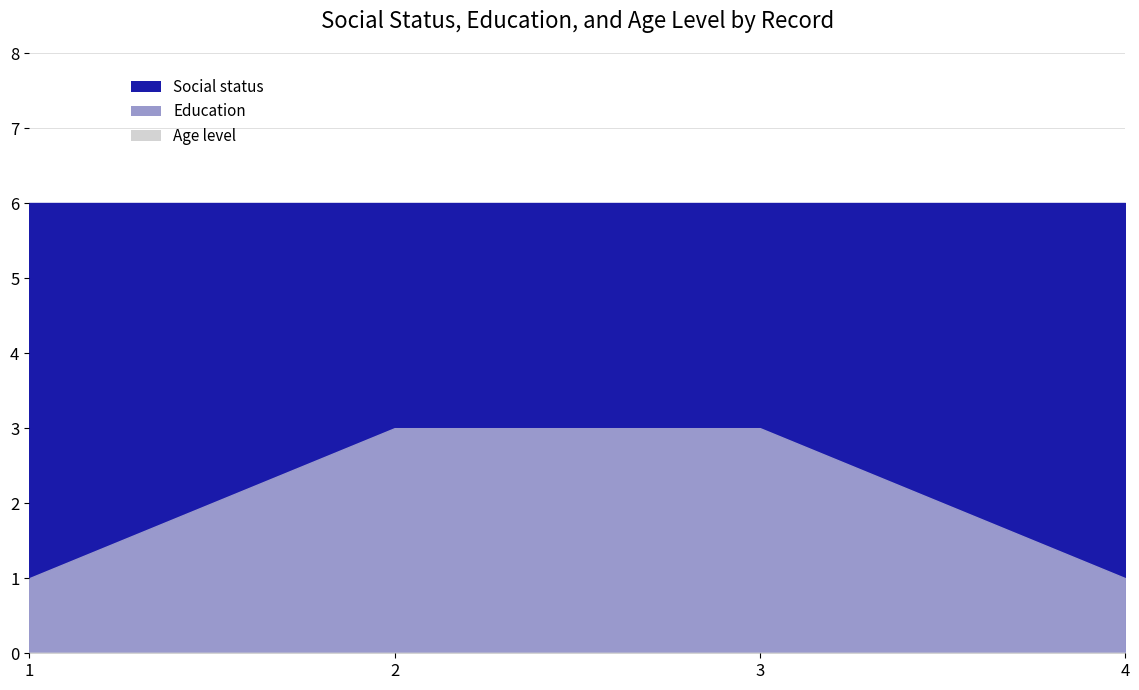

Which series has the widest spread of values?

Social status